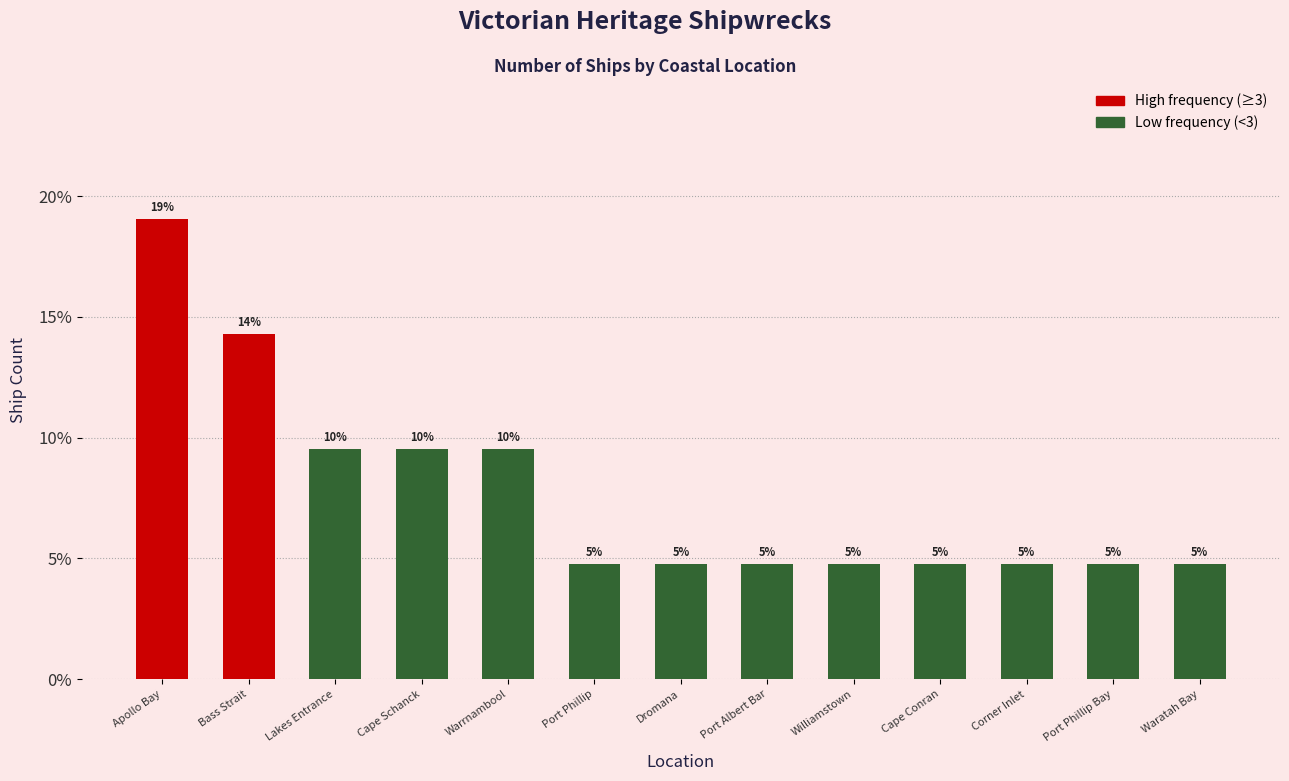

Are the bars horizontal?

No